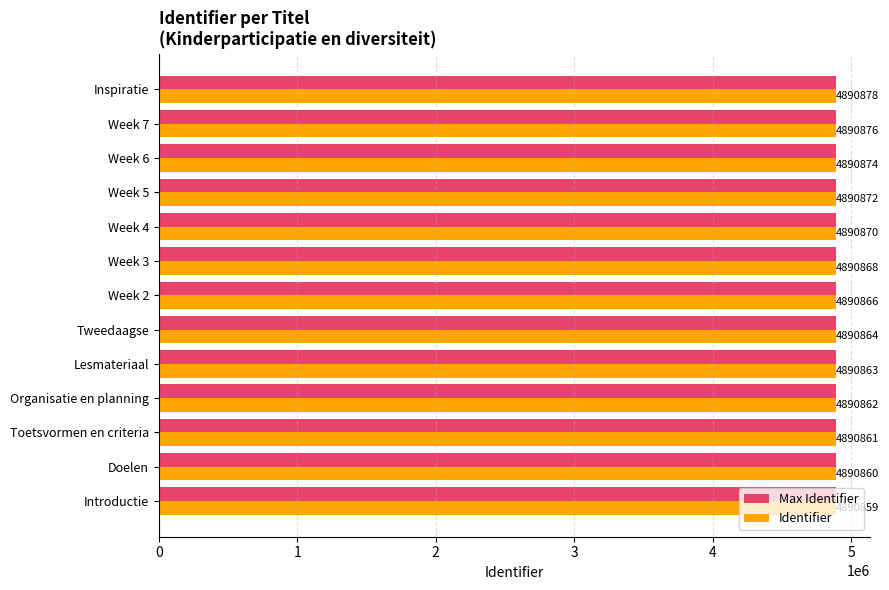

At Week 5, list the series in order from smallest to largest.

Identifier, Max Identifier